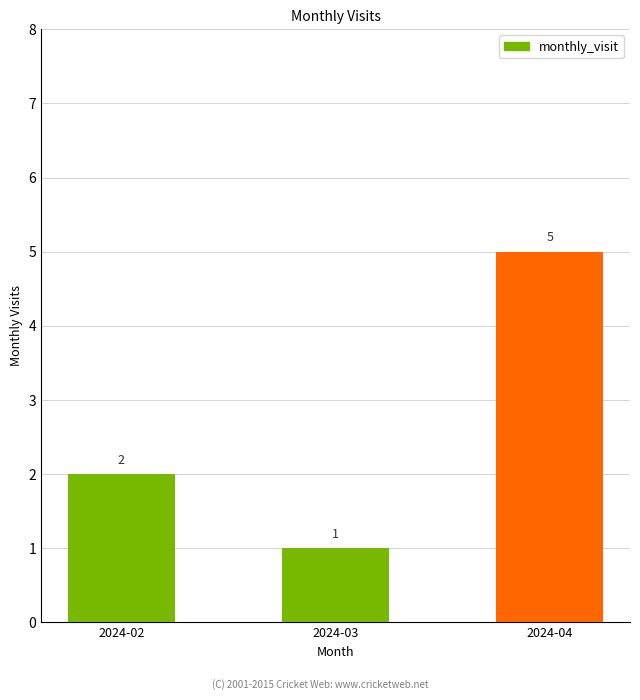

How many data points are less than 2?

1